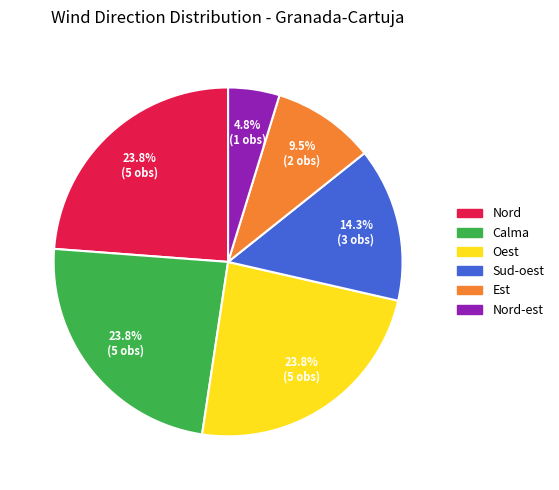

Does any single category account for the majority?

No